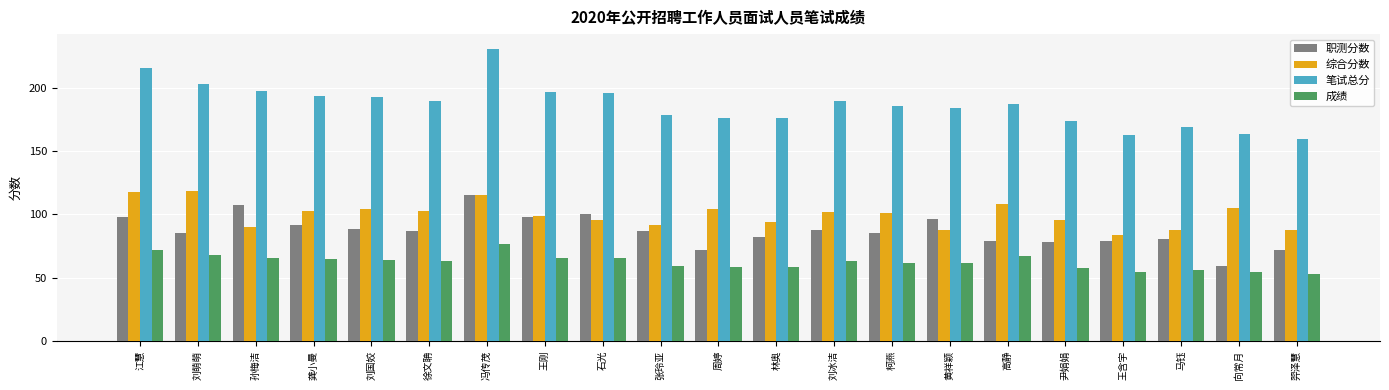

At which label does 综合分数 first exceed 101?

江慧